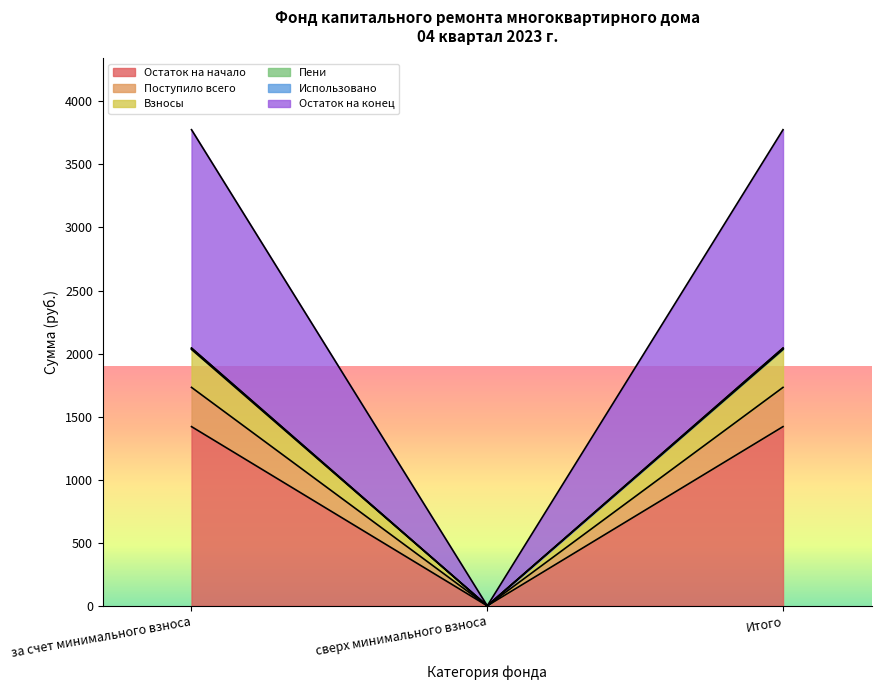

Where is Остаток на конец nearest to the value 1021?

сверх минимального взноса